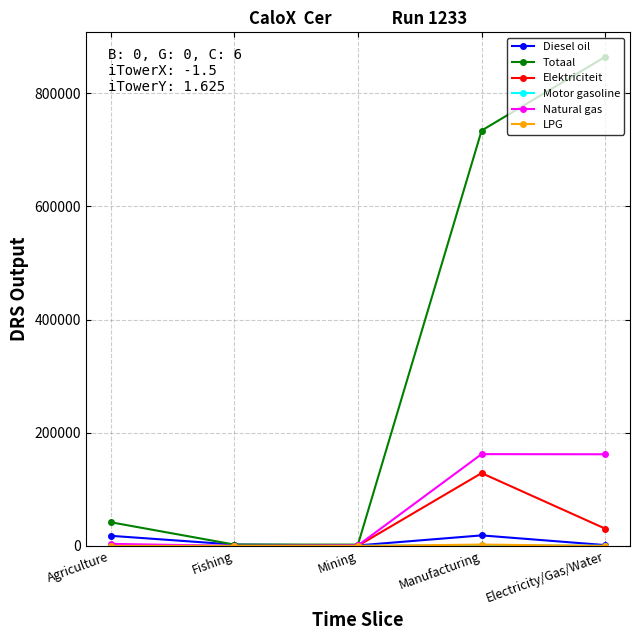

What position from the right is Mining?

3